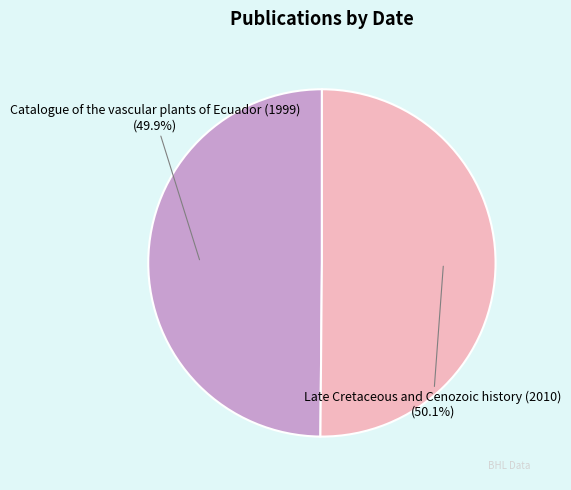

To the nearest percent, what is the combined percentage of Catalogue of the vascular plants of Ecuador (1999) and Late Cretaceous and Cenozoic history (2010)?

100%